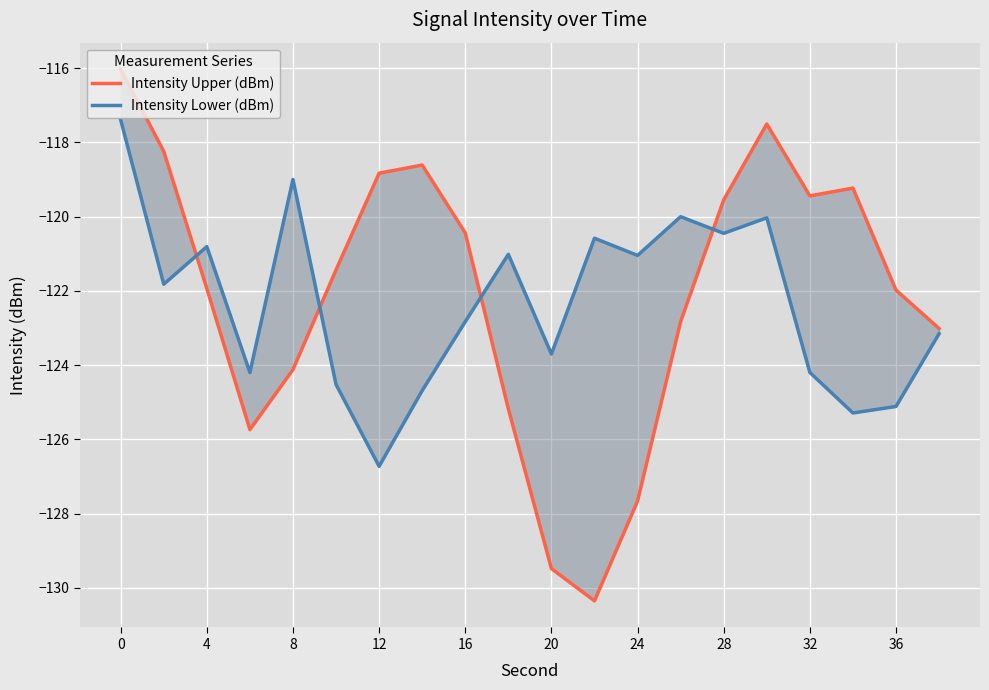

Which series ends up on top after the final intersection of Intensity Upper (dBm) and Intensity Lower (dBm)?

Intensity Upper (dBm)